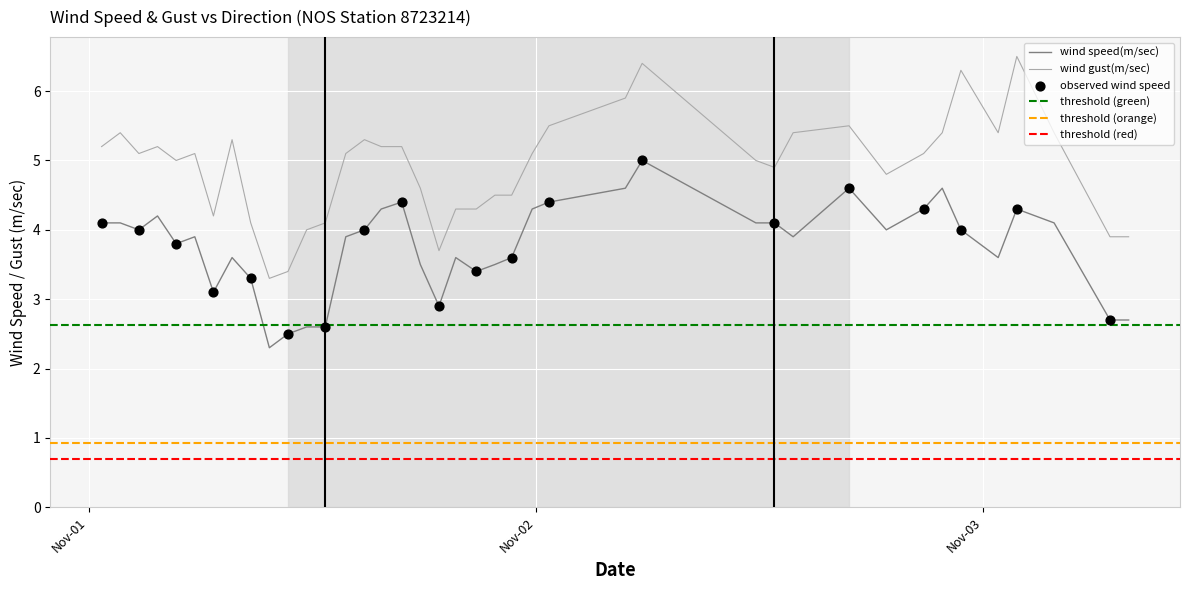

True or false: wind speed(m/sec) and wind gust(m/sec) intersect in this chart.

False